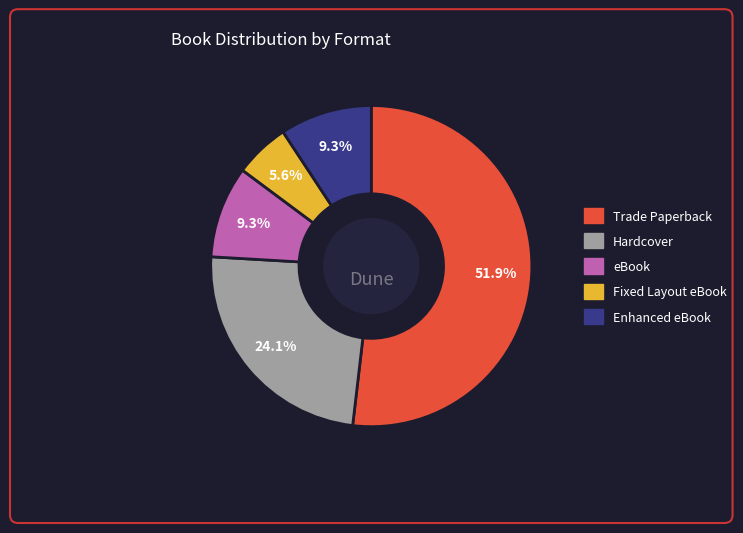

Between Fixed Layout eBook and Enhanced eBook, which is larger?

Enhanced eBook